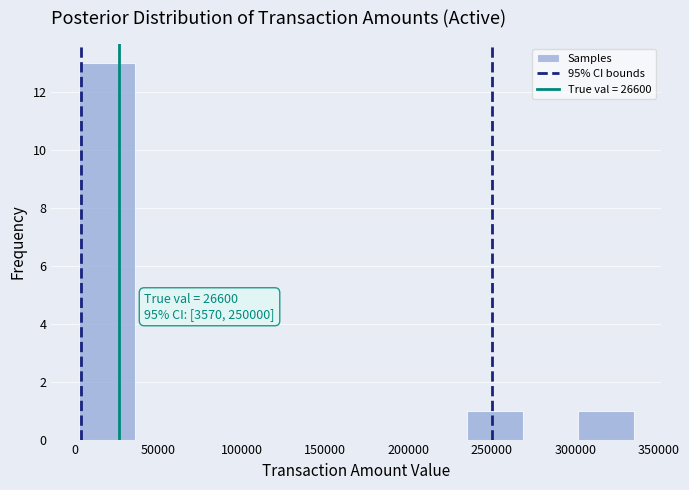

Over which range of the x-axis is the bar tallest?

5000 to 35000